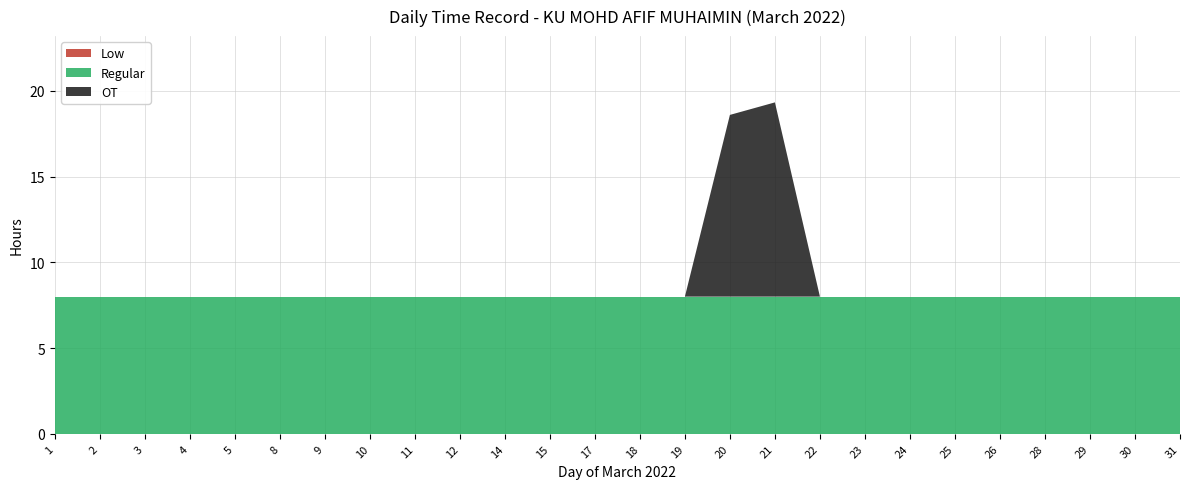

Reading left to right, extract all data points from this chart.

Low: 1=0.0	2=0.0	3=0.0	4=0.0	5=0.0	8=0.0	9=0.0	10=0.0	11=0.0	12=0.0	14=0.0	15=0.0	17=0.0	18=0.0	19=0.0	20=0.0	21=0.0	22=0.0	23=0.0	24=0.0	25=0.0	26=0.0	28=0.0	29=0.0	30=0.0	31=0.0
Regular: 1=8.0	2=8.0	3=8.0	4=8.0	5=8.0	8=8.0	9=8.0	10=8.0	11=8.0	12=8.0	14=8.0	15=8.0	17=8.0	18=8.0	19=8.0	20=8.0	21=8.0	22=8.0	23=8.0	24=8.0	25=8.0	26=8.0	28=8.0	29=8.0	30=8.0	31=8.0
OT: 1=0.0	2=0.0	3=0.0	4=0.0	5=0.0	8=0.0	9=0.0	10=0.0	11=0.0	12=0.0	14=0.0	15=0.0	17=0.0	18=0.0	19=0.0	20=10.6	21=11.3	22=0.0	23=0.0	24=0.0	25=0.0	26=0.0	28=0.0	29=0.0	30=0.0	31=0.0